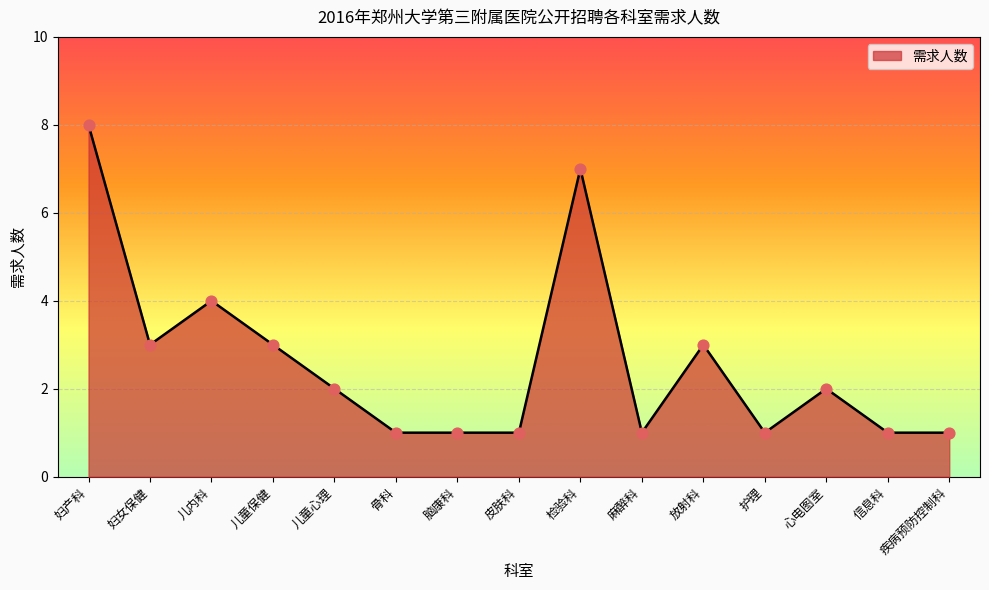

Approximately how many times larger is the value at 麻醉科 compared to 检验科?

0.1